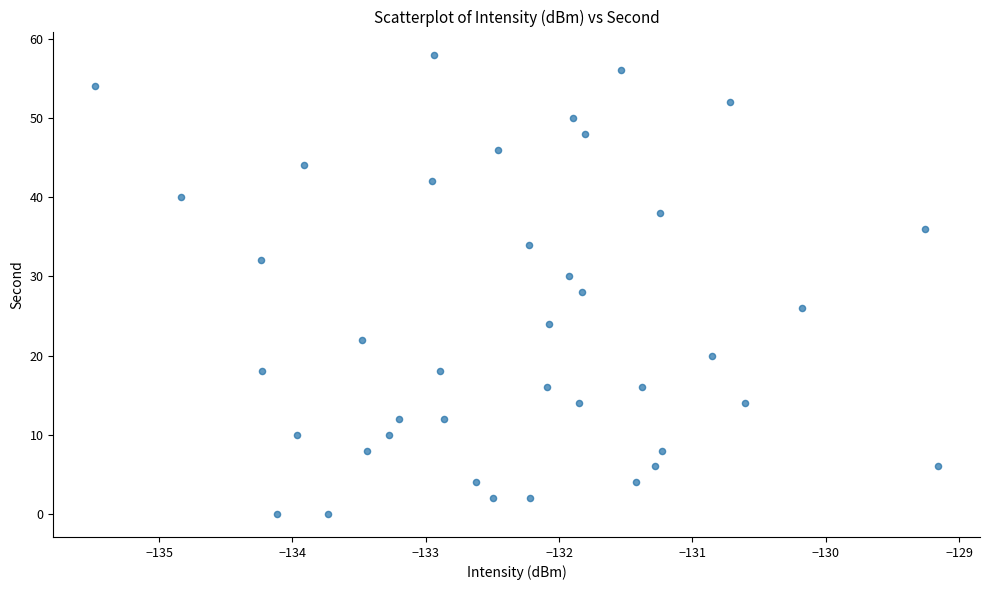

What is the range of Y values (max minus min)?

58